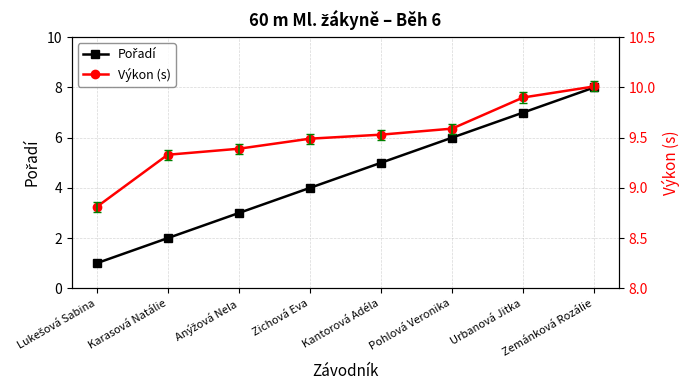

The value of Pořadí at Kantorová Adéla is 5.0. True or false?

True